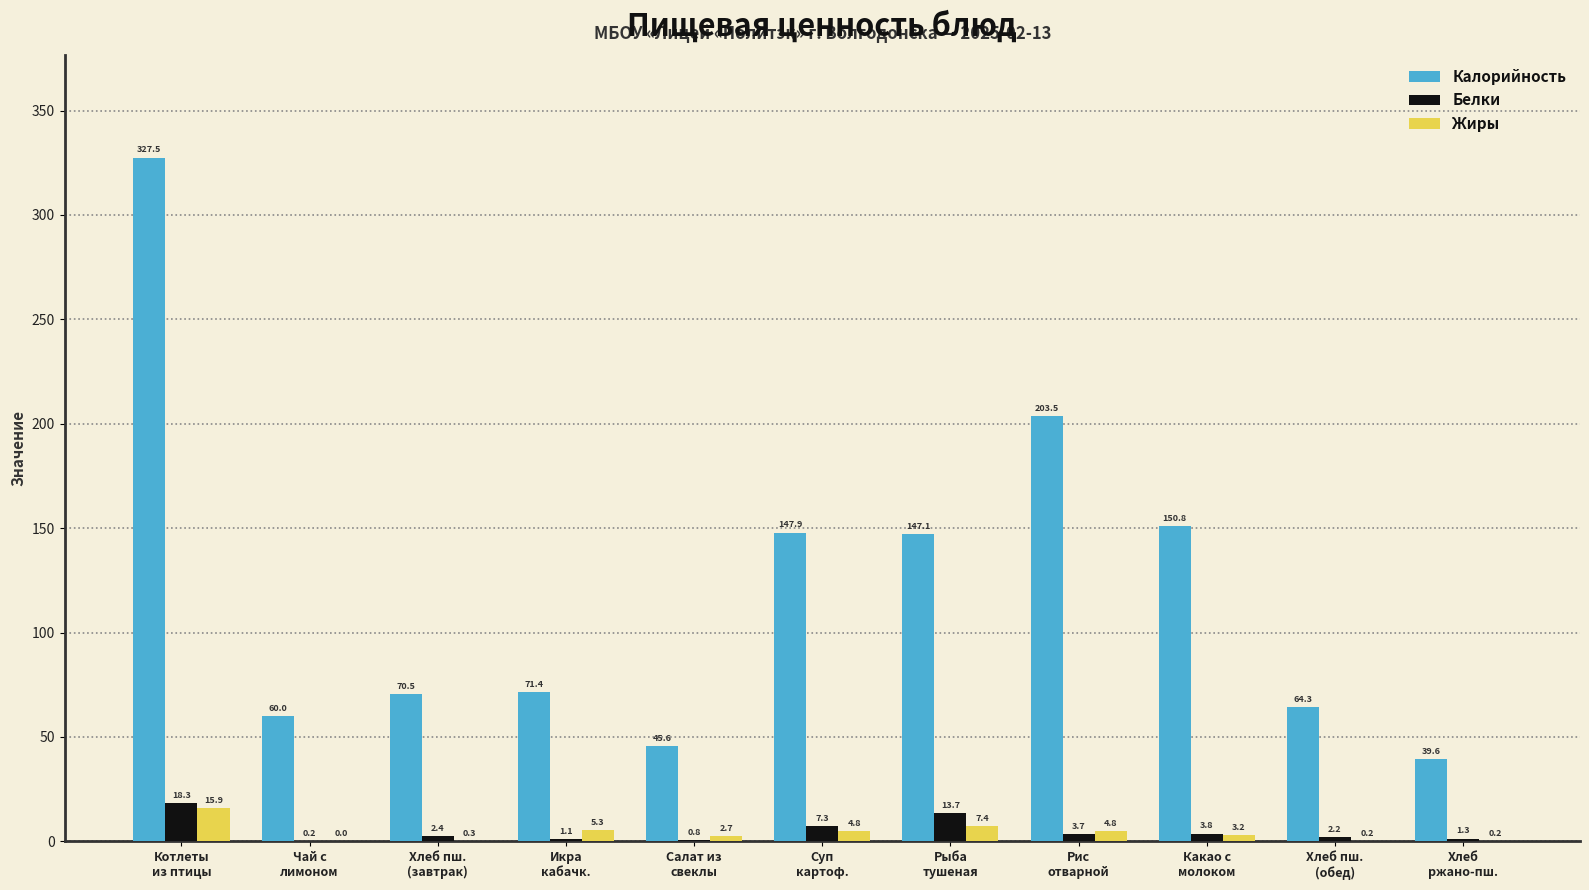

Which series has the largest total across all categories?

Калорийность